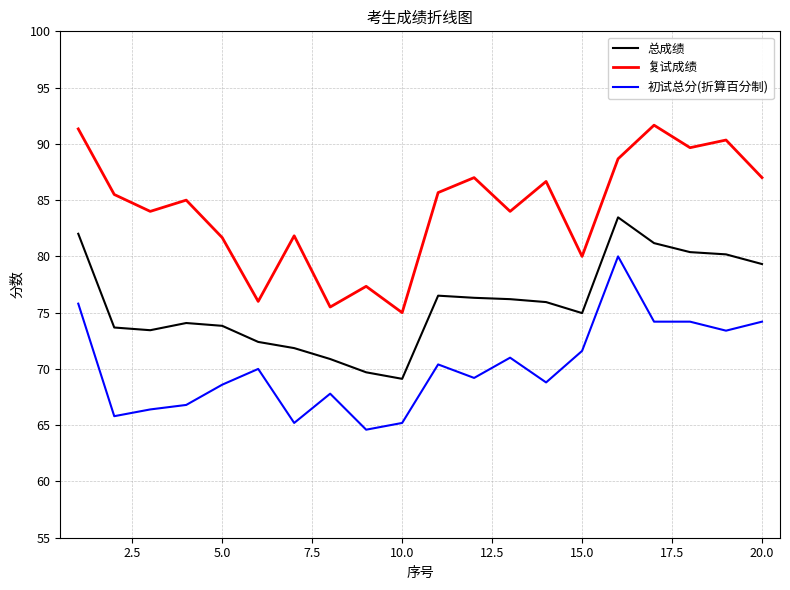

True or false: 总成绩 and 复试成绩 cross at least once.

False